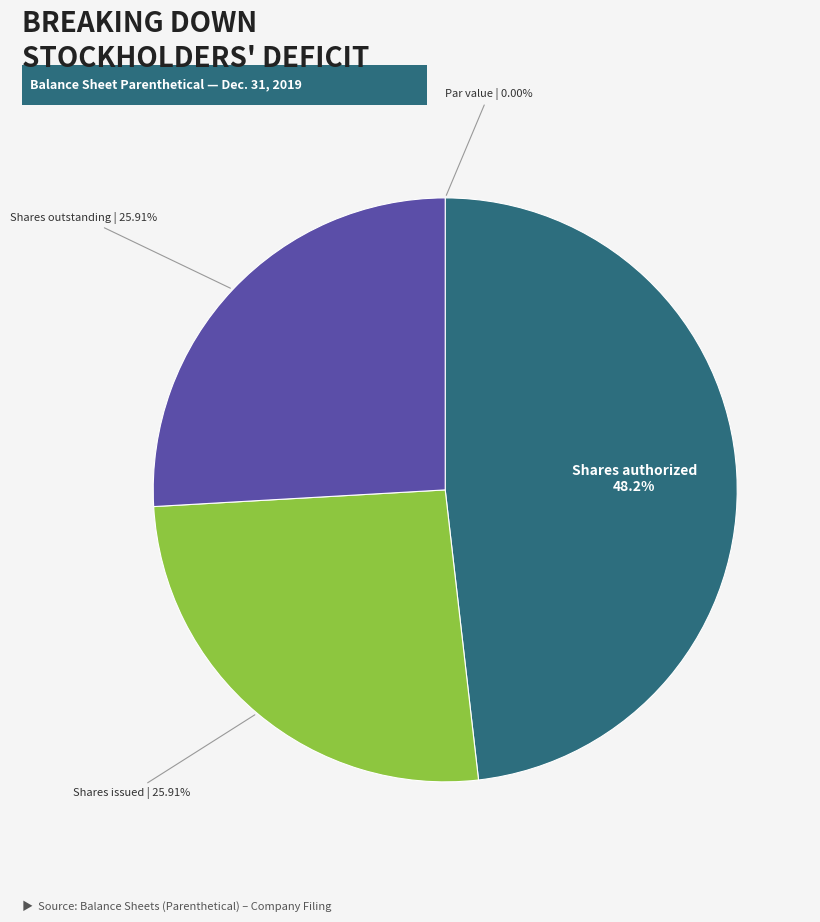

Is there any slice that represents more than half of the pie?

No